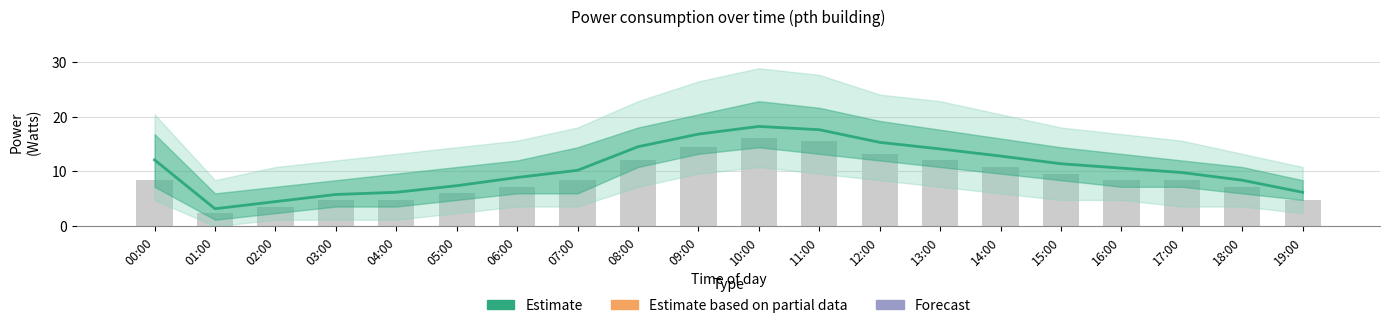

Reading left to right, what are all the values shown in this chart?

12.1	3.2	4.5	5.8	6.2	7.4	8.9	10.2	14.5	16.8	18.2	17.6	15.3	14.1	12.8	11.4	10.6	9.8	8.4	6.2